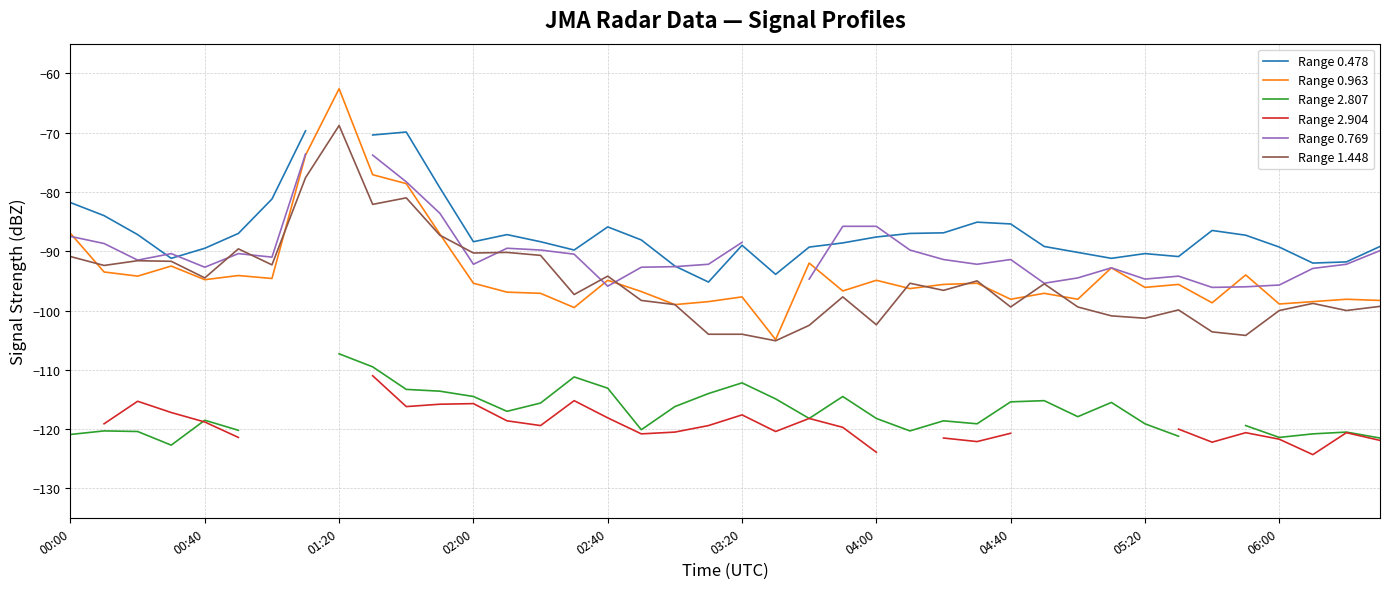

Which category has the highest value in the Range 1.448 series?

01:20